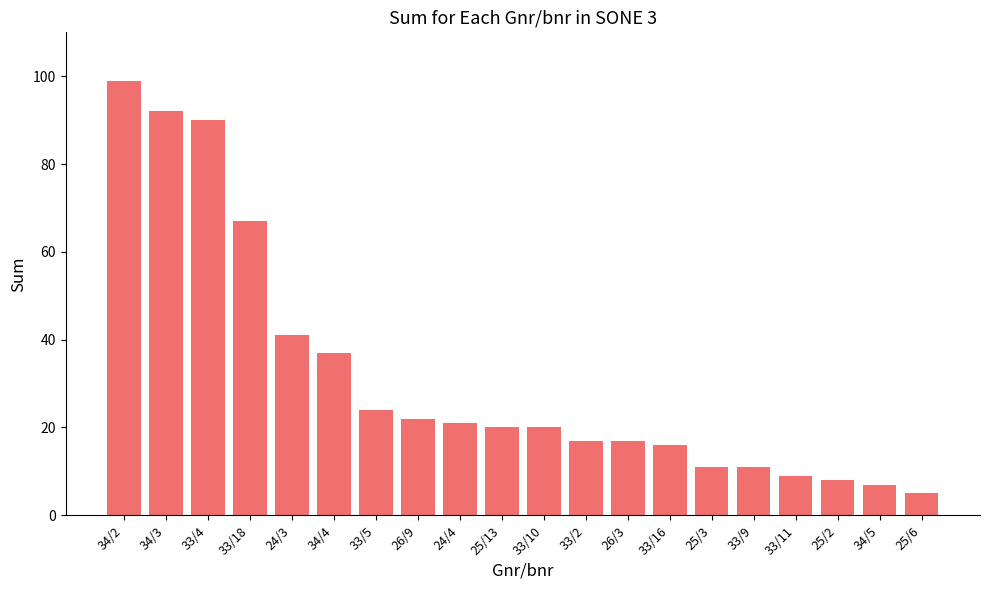

What position from the right is 25/3?

6